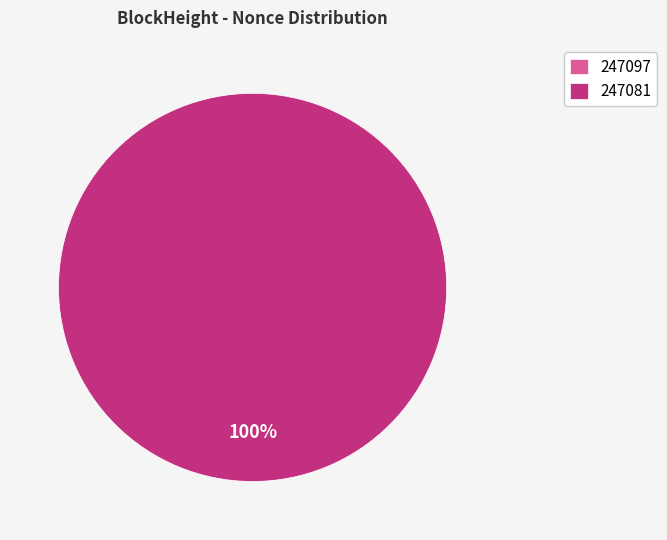

What is the total percentage of 247097 and 247081?

100.0%